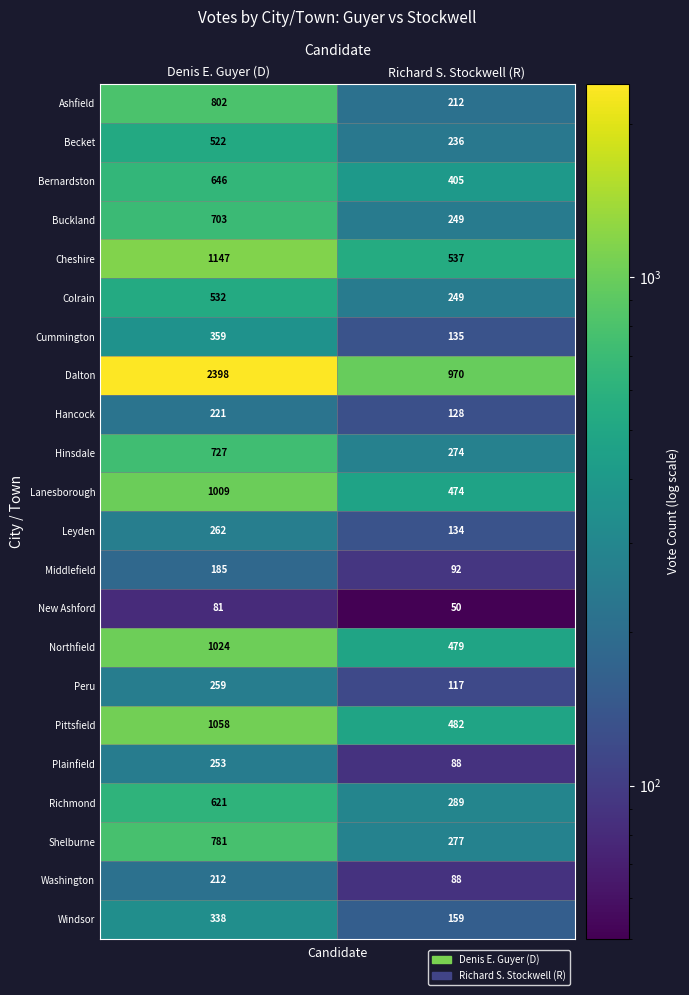

Which series has the largest range (max minus min)?

Dalton